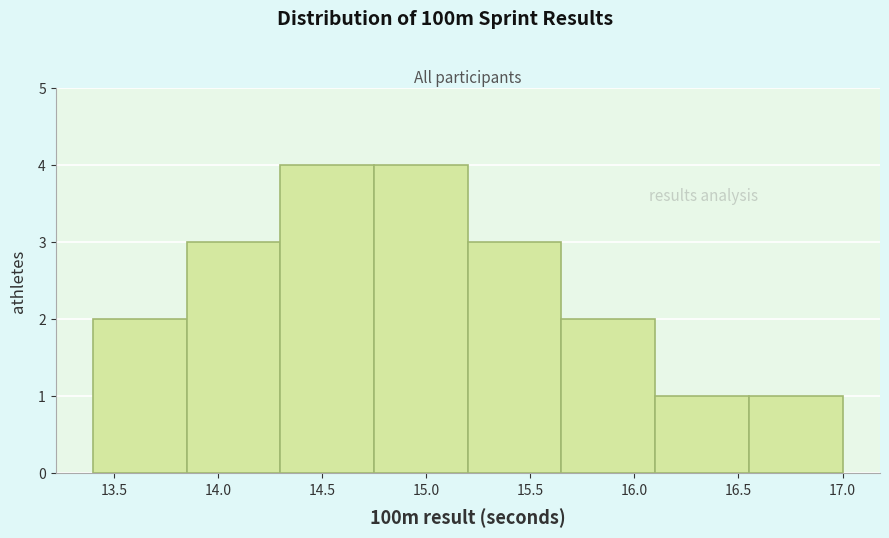

Reading left to right, list every bar in this chart as the range it spans on the x-axis followed by its height. The values are not printed on the chart, so give them approximately, as read against the axis.

13.40 to 13.85: 2
13.85 to 14.30: 3
14.30 to 14.75: 4
14.75 to 15.20: 4
15.20 to 15.65: 3
15.65 to 16.10: 2
16.10 to 16.55: 1
16.55 to 17.00: 1